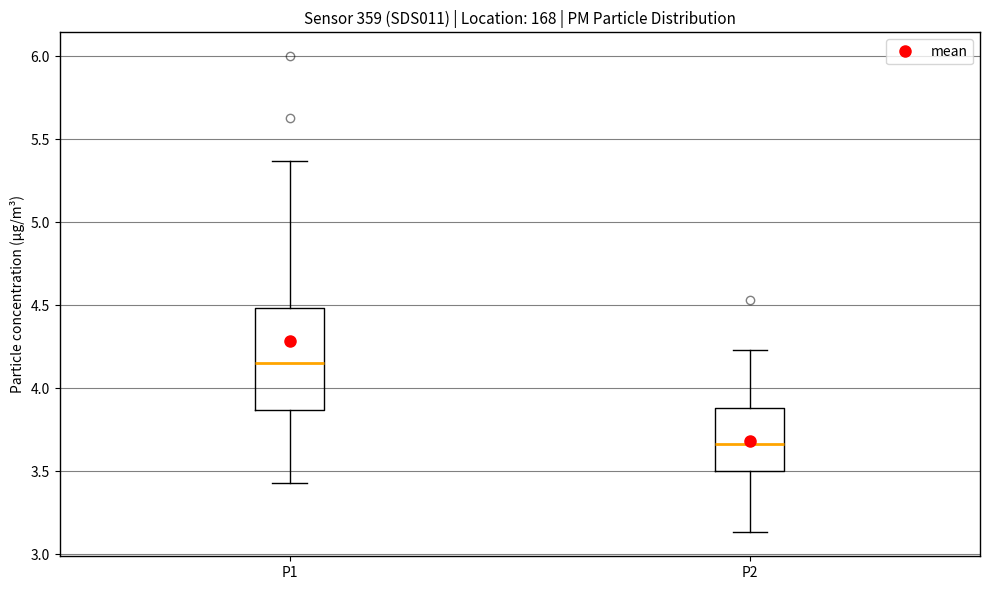

Comparing the boxes themselves (not the whiskers), which one is the tallest?

P1